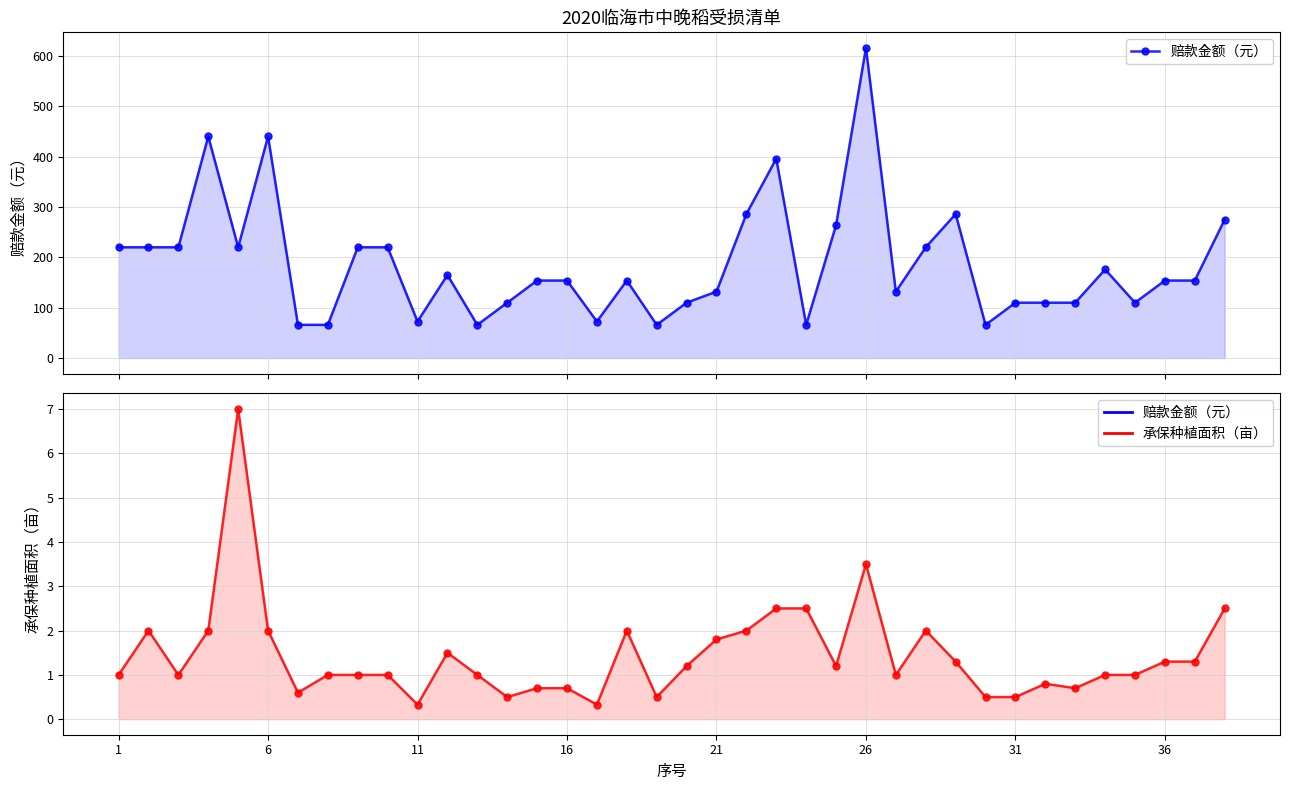

How many lines are shown in the chart?

2